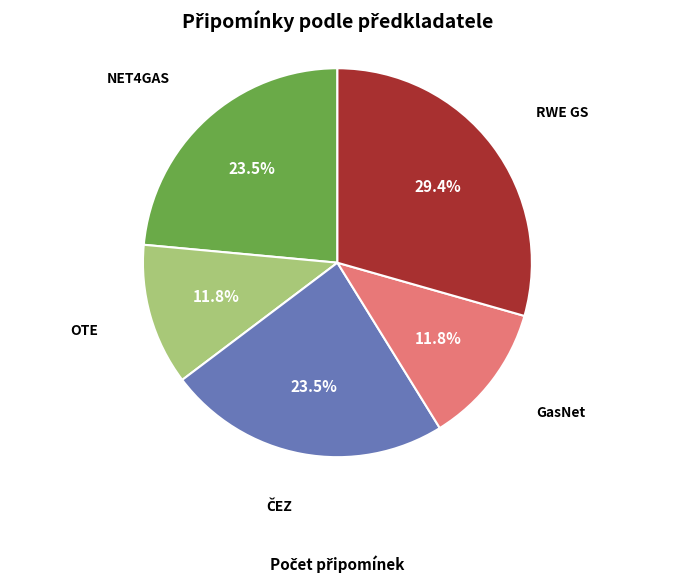

To the nearest percent, what is the average slice percentage?

20%